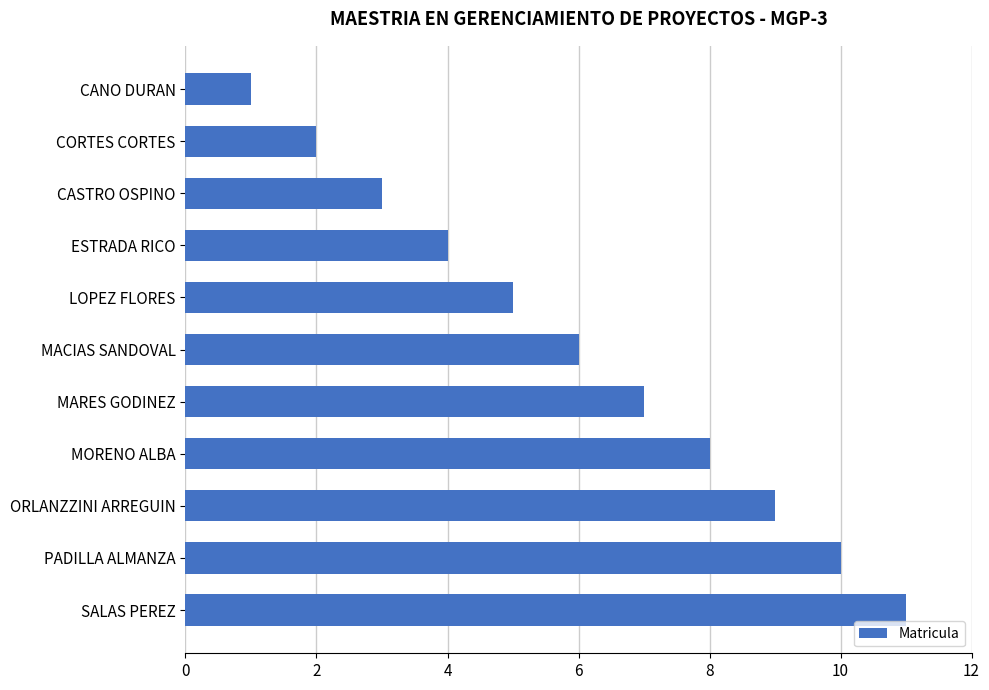

What is the sum of the values at MACIAS SANDOVAL and PADILLA ALMANZA?

16